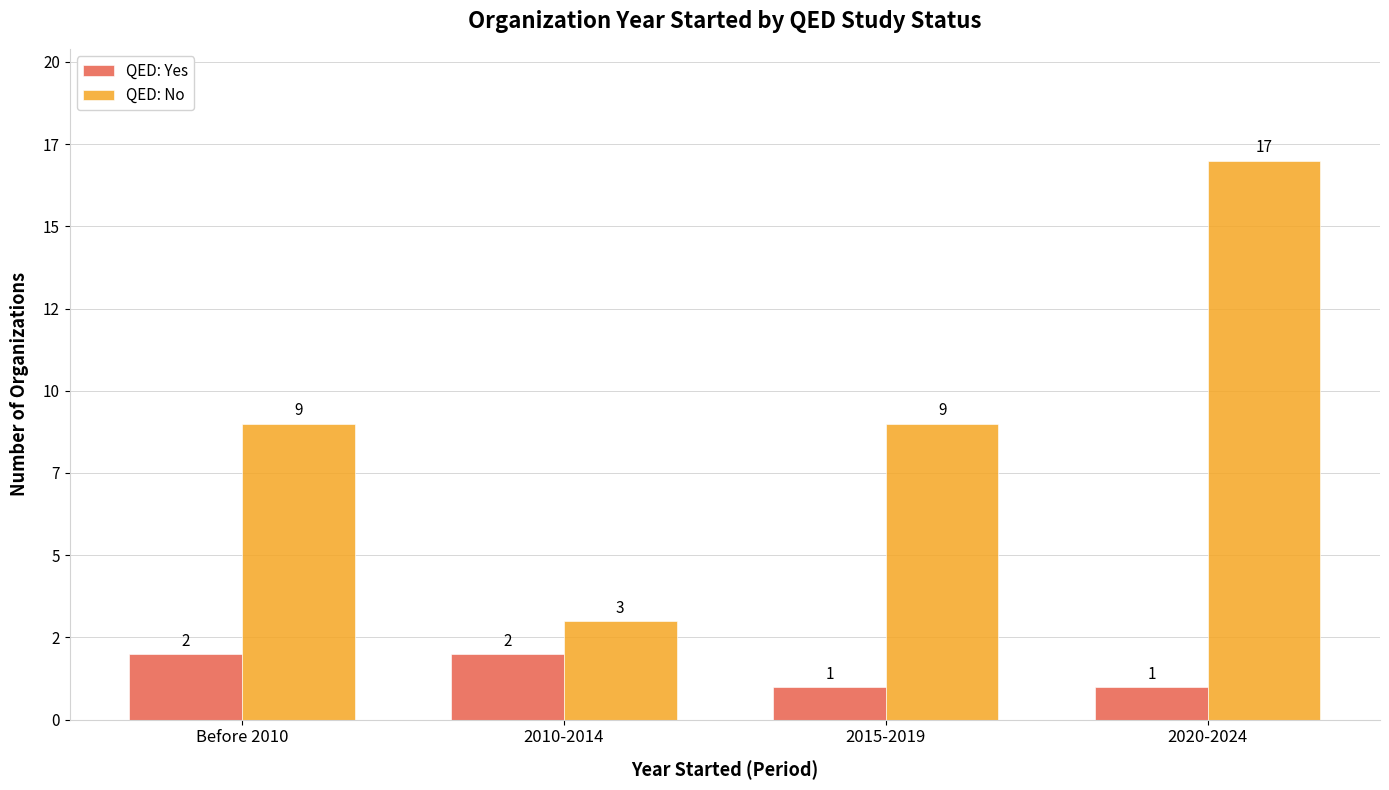

List the series in order of their peak value, lowest first.

QED: Yes, QED: No